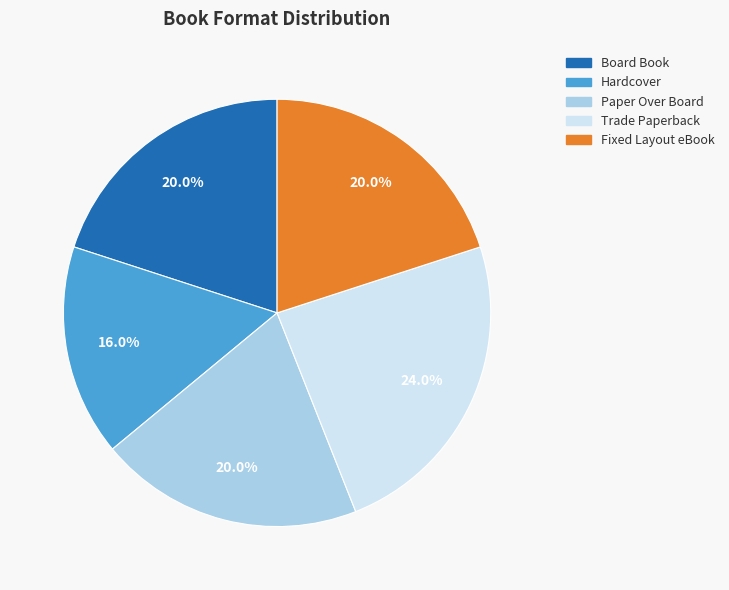

Is Board Book the majority of the pie?

No